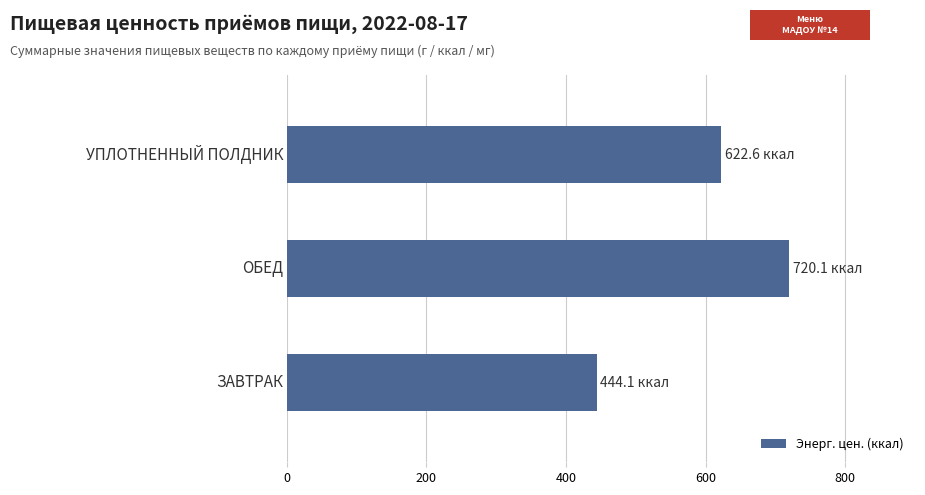

What is the sum of all values?

1786.8